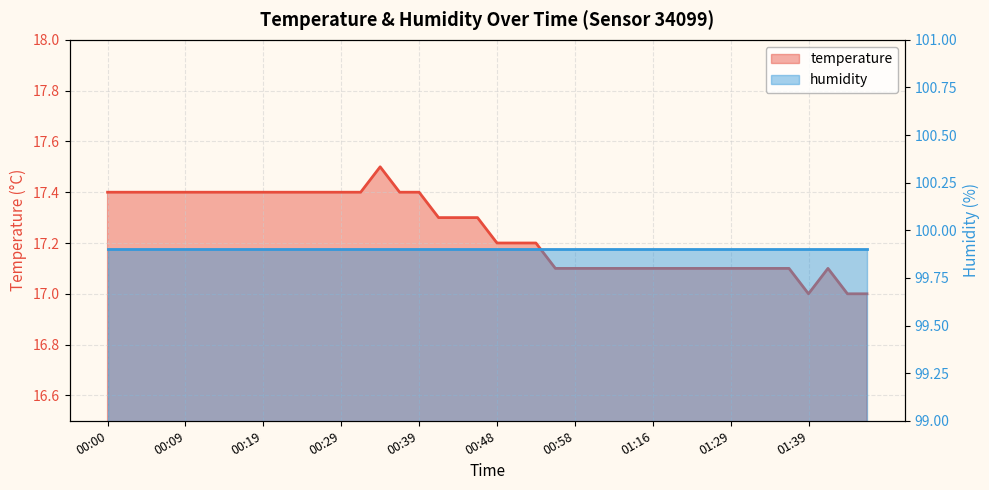

Count the number of values greater than 17.

37